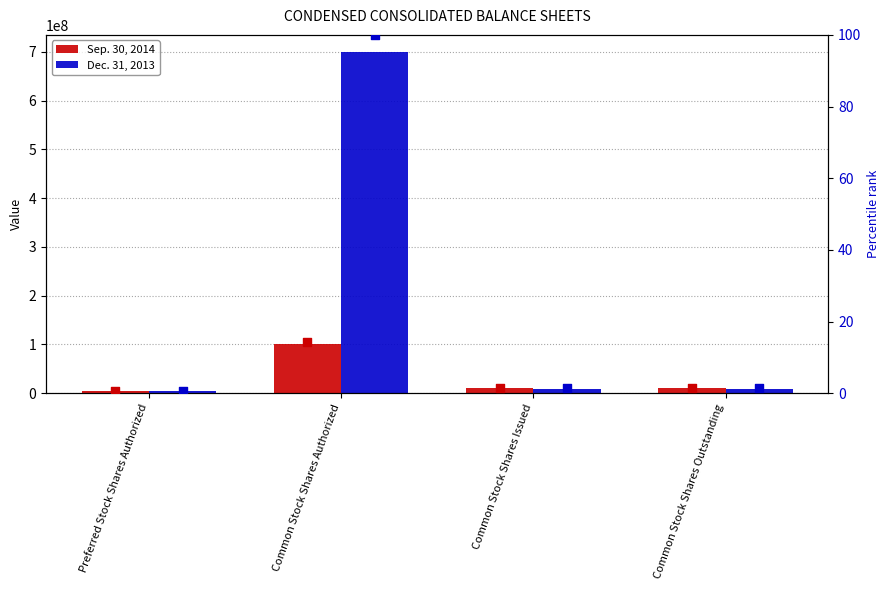

Which series has the largest total across all categories?

Dec. 31, 2013